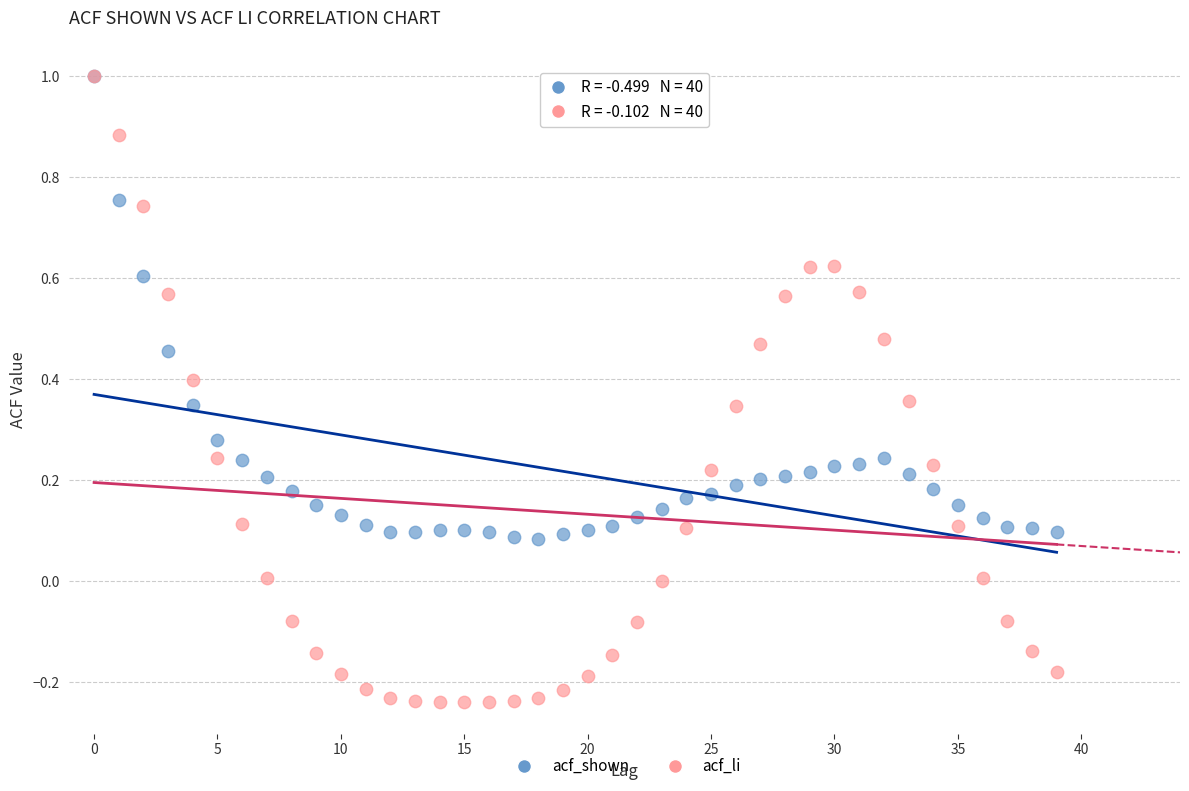

What are all the series names shown in the legend?

acf_shown, acf_li